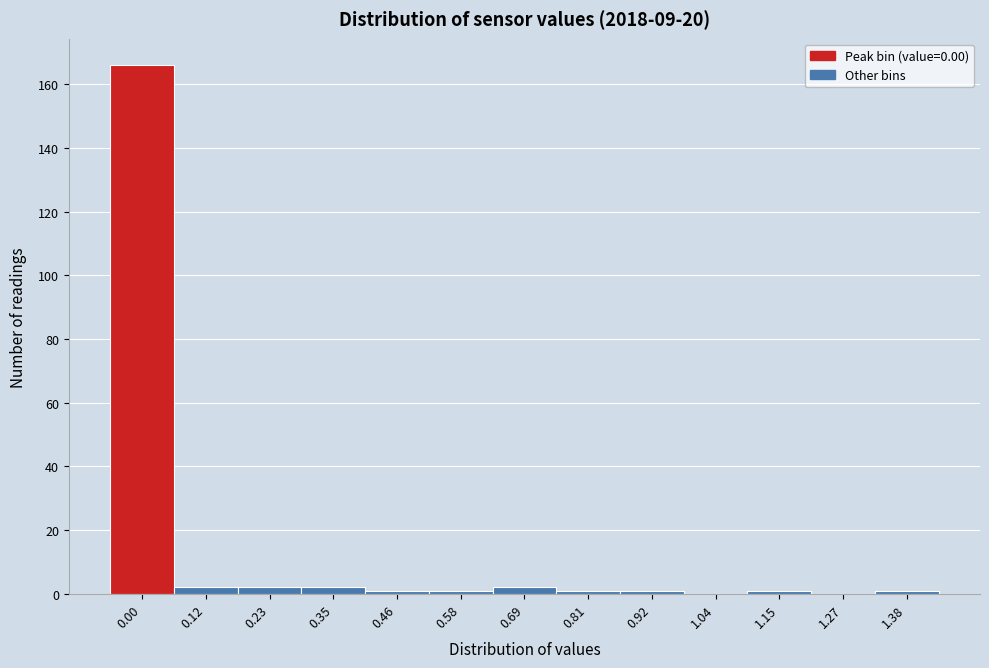

Reading left to right, extract all data points from this chart.

0.00=166	0.12=2	0.23=2	0.35=2	0.46=1	0.58=1	0.69=2	0.81=1	0.92=1	1.04=0	1.15=1	1.27=0	1.38=1